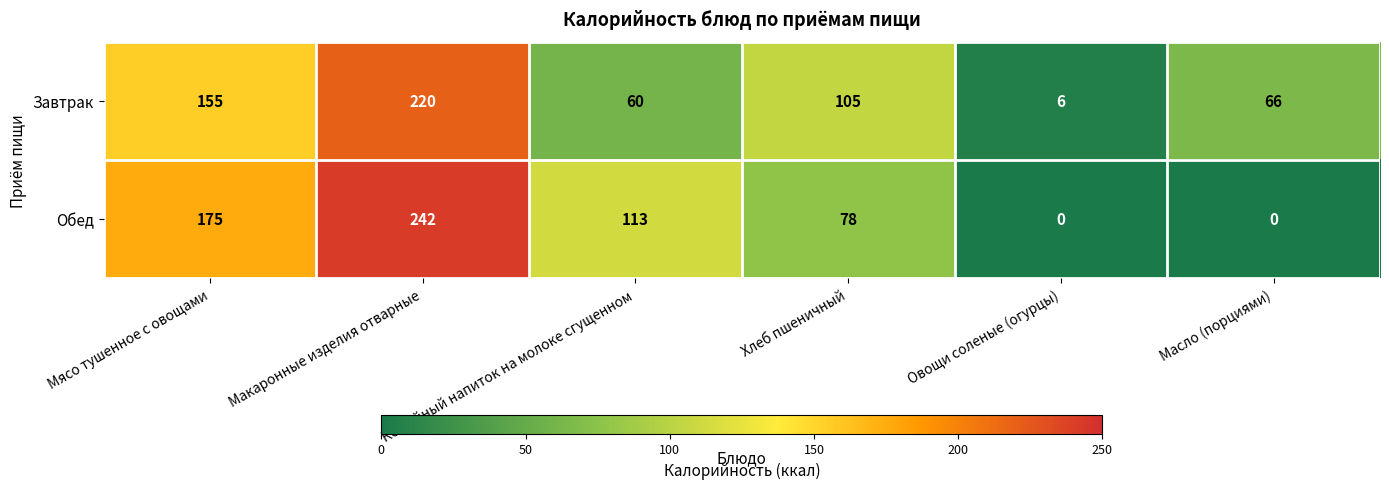

Which label corresponds to the largest value in the chart?

Макаронные изделия отварные